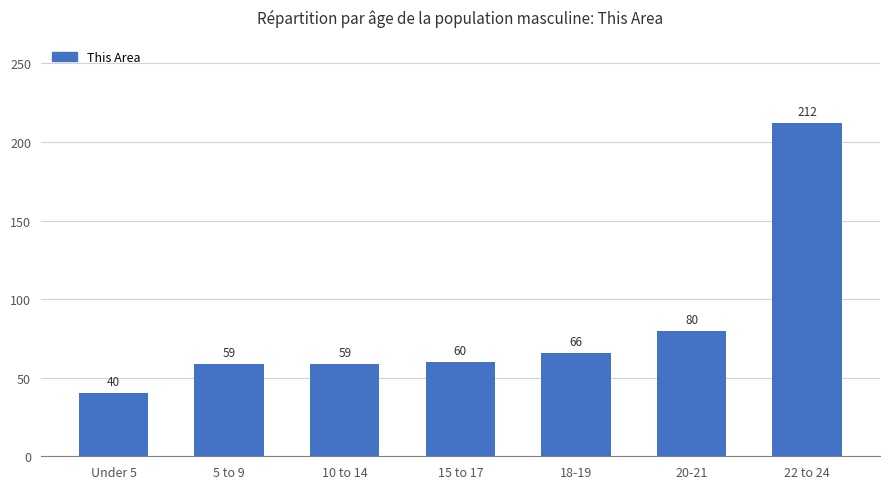

What is the change in value from 18-19 to 22 to 24?

+146